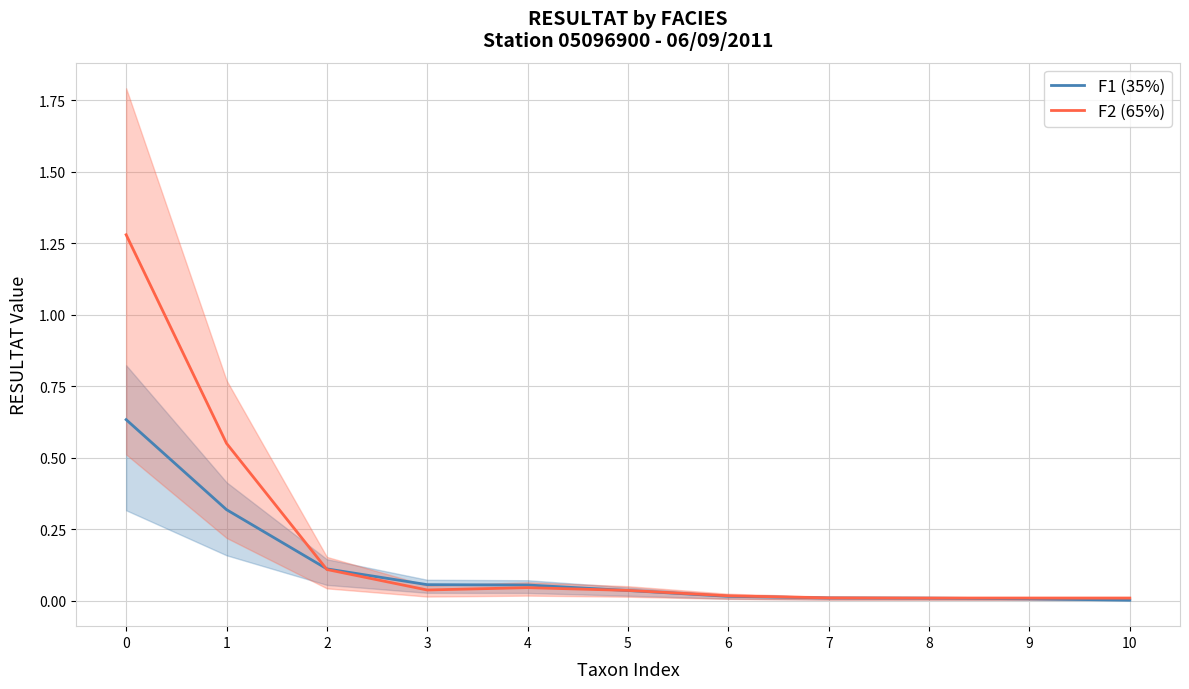

What is the difference between the second highest and minimum values in the F1 (35%) series?

0.3